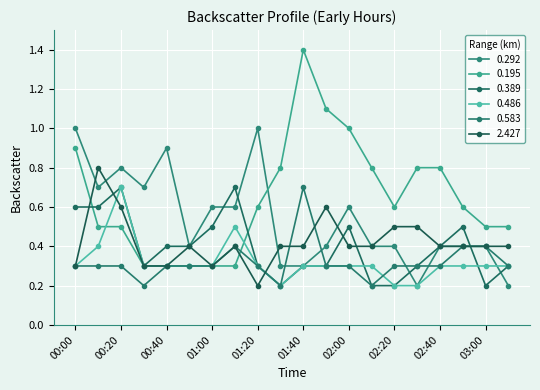

What are all the series names shown in the legend?

0.292, 0.195, 0.389, 0.486, 0.583, 2.427